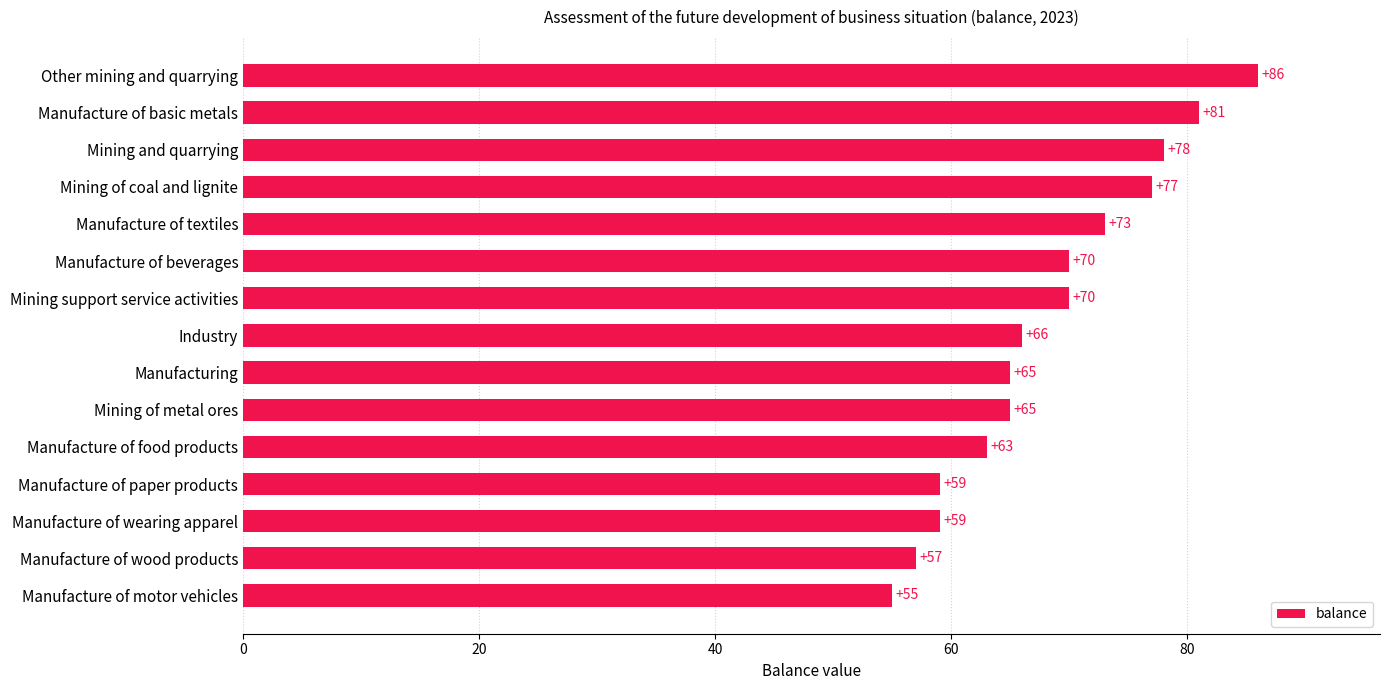

What is the difference between the maximum and minimum values?

31